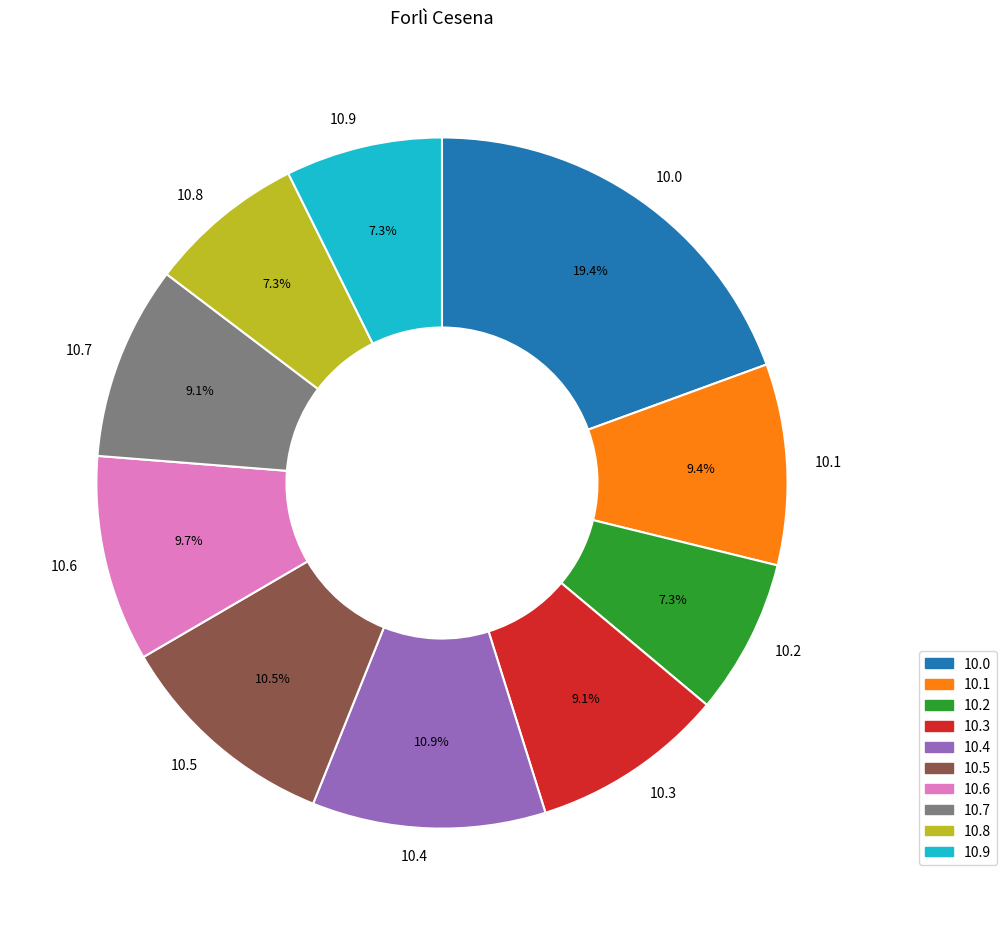

How many slices are in this pie chart?

10